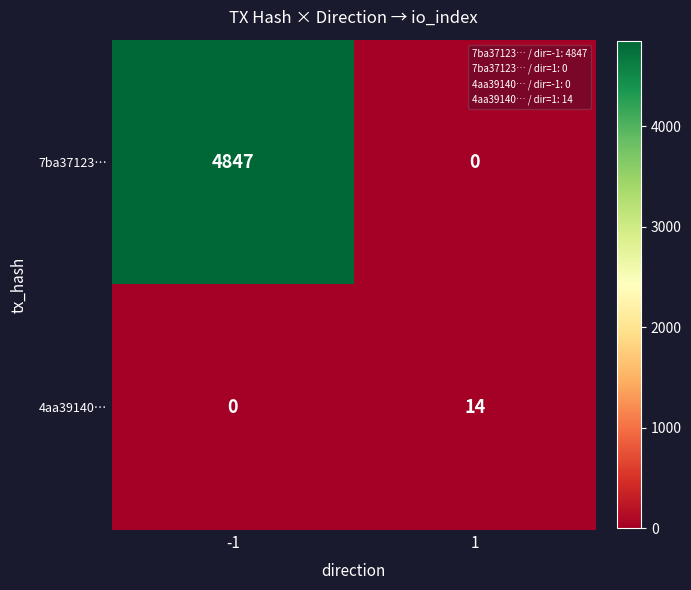

What is the spread (max minus min) of values at -1?

4847